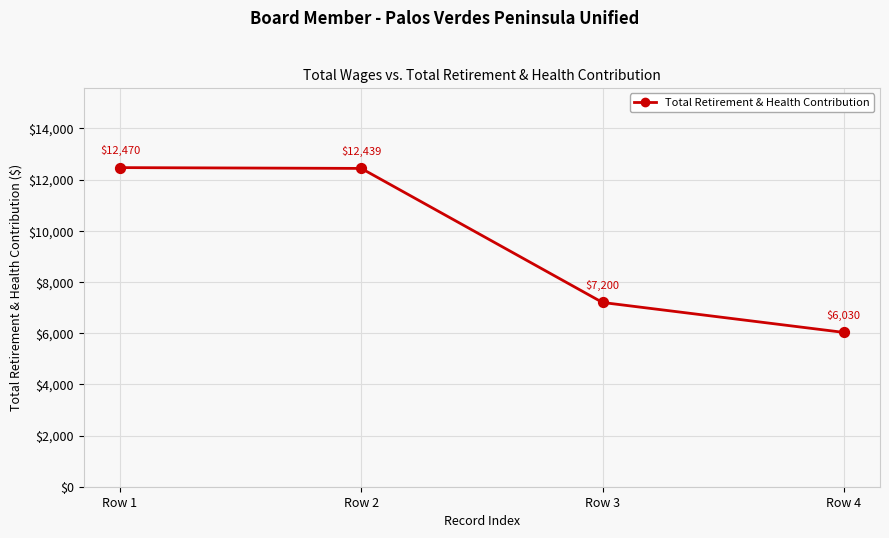

What is the ratio of the value at Row 3 to the value at Row 1?

0.6